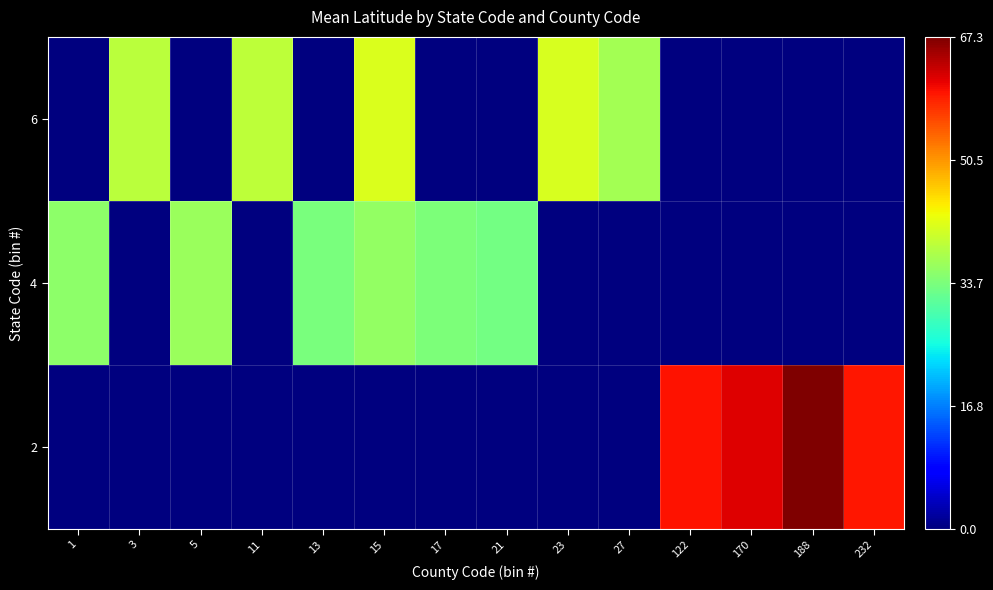

Reading left to right, what are all the values shown in this chart?

2: 1=0.0	3=0.0	5=0.0	11=0.0	13=0.0	15=0.0	17=0.0	21=0.0	23=0.0	27=0.0	122=59.7	170=61.7	188=67.3	232=59.5
4: 1=35.2	3=0.0	5=36.1	11=0.0	13=33.5	15=35.6	17=33.9	21=33.1	23=0.0	27=0.0	122=0.0	170=0.0	188=0.0	232=0.0
6: 1=0.0	3=38.8	5=0.0	11=39.0	13=0.0	15=41.5	17=0.0	21=0.0	23=41.1	27=37.0	122=0.0	170=0.0	188=0.0	232=0.0